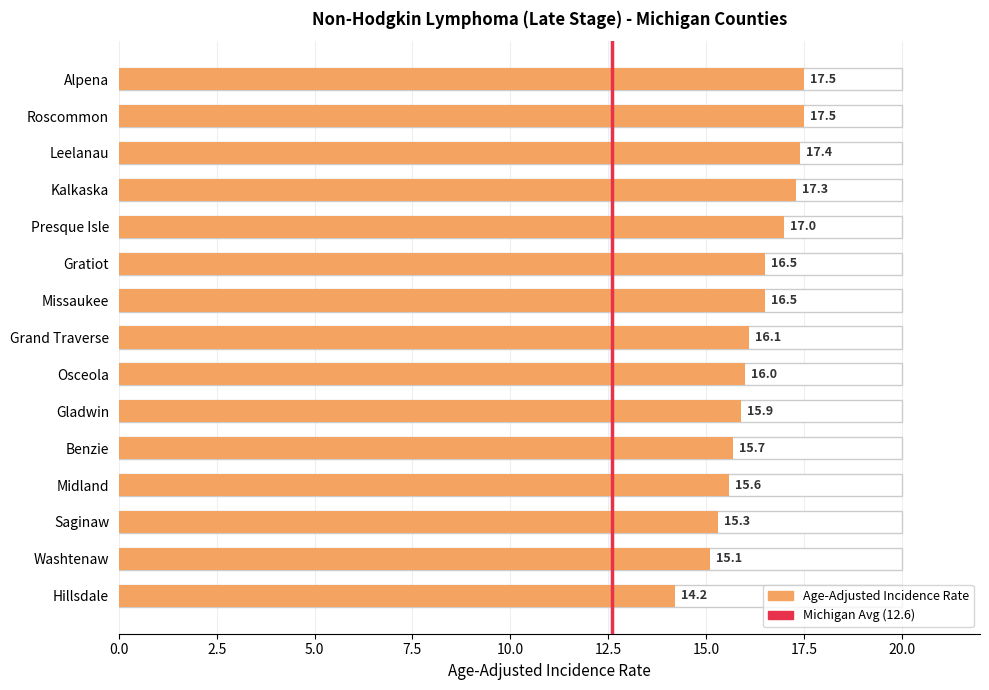

What is the label of the 3rd bar from the left?

Leelanau